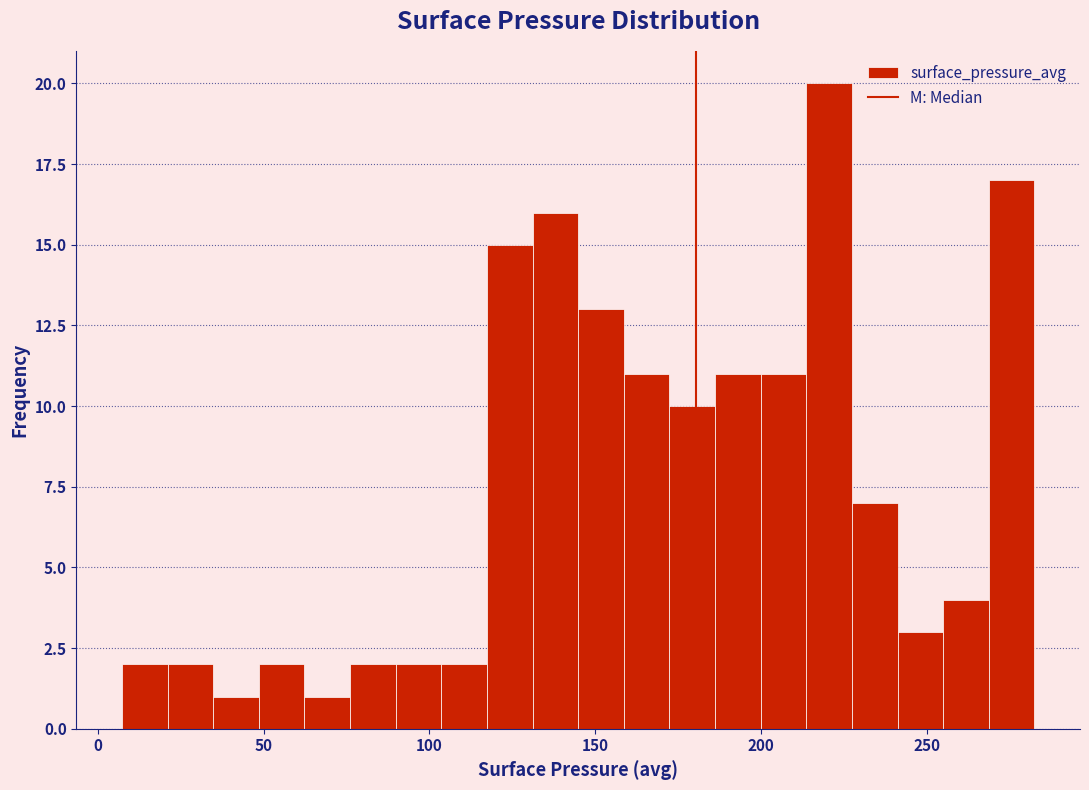

Around what value on the x-axis is the tallest bar? Give the approximate position of its centre, as read against the axis.

220